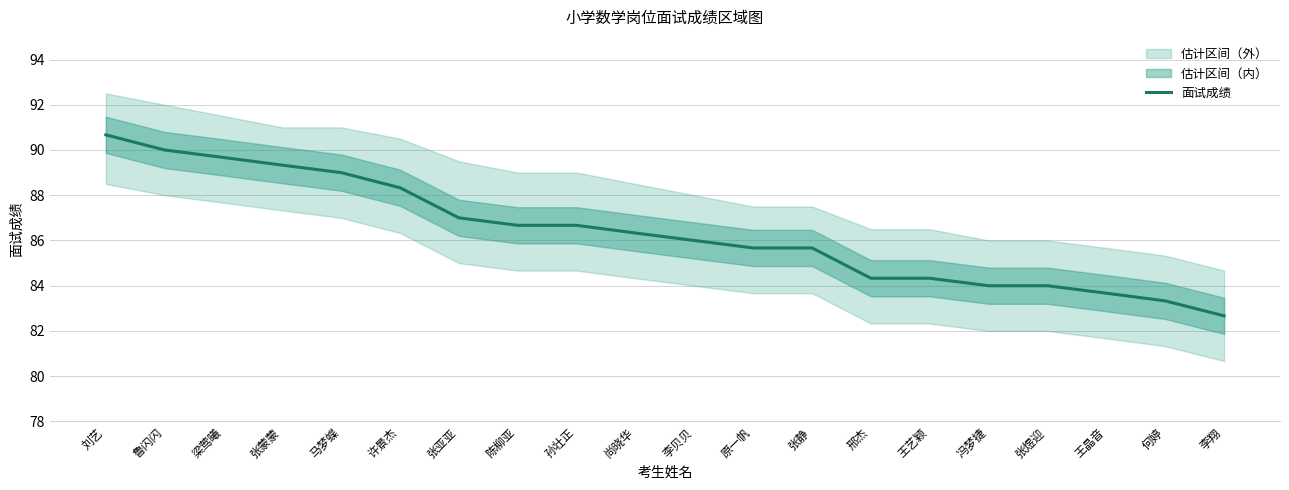

Which label corresponds to the smallest value in the chart?

李翔